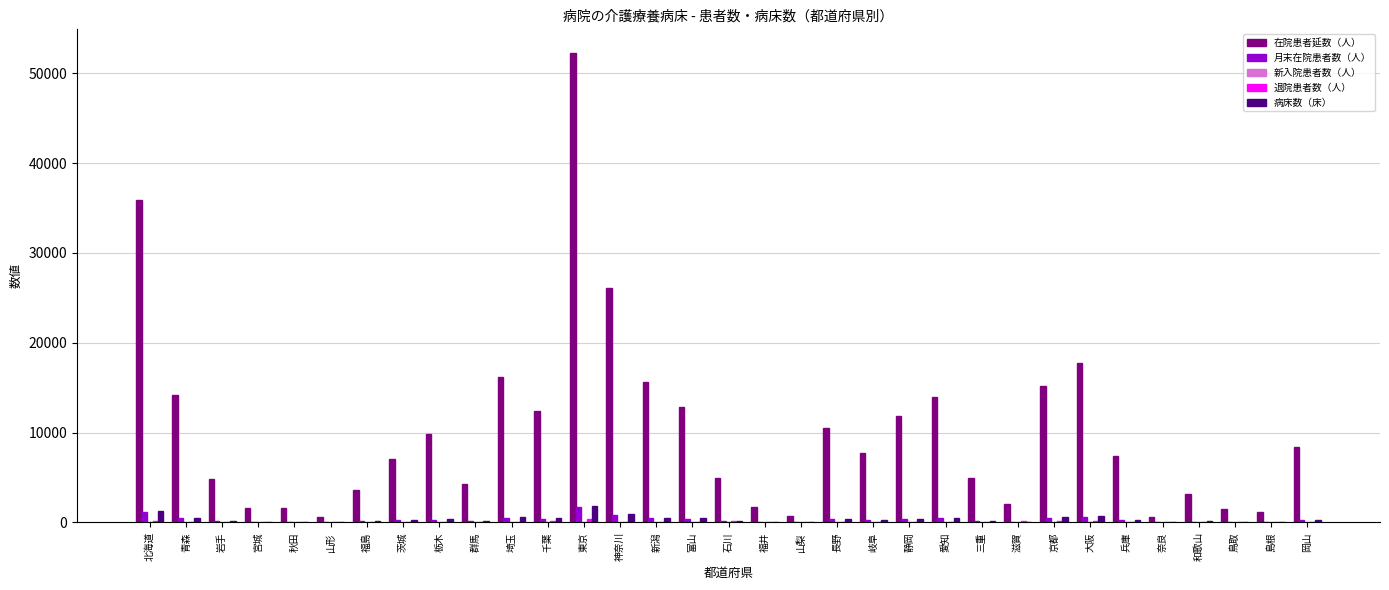

The value of 在院患者延数（人） at 静岡 is 11862. True or false?

True